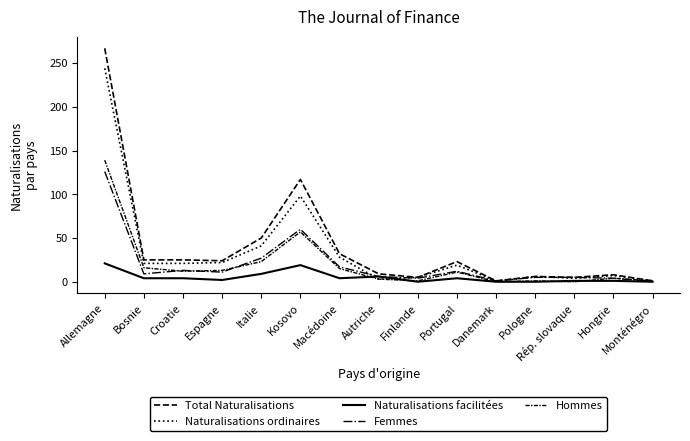

Count the number of data series in this chart.

5